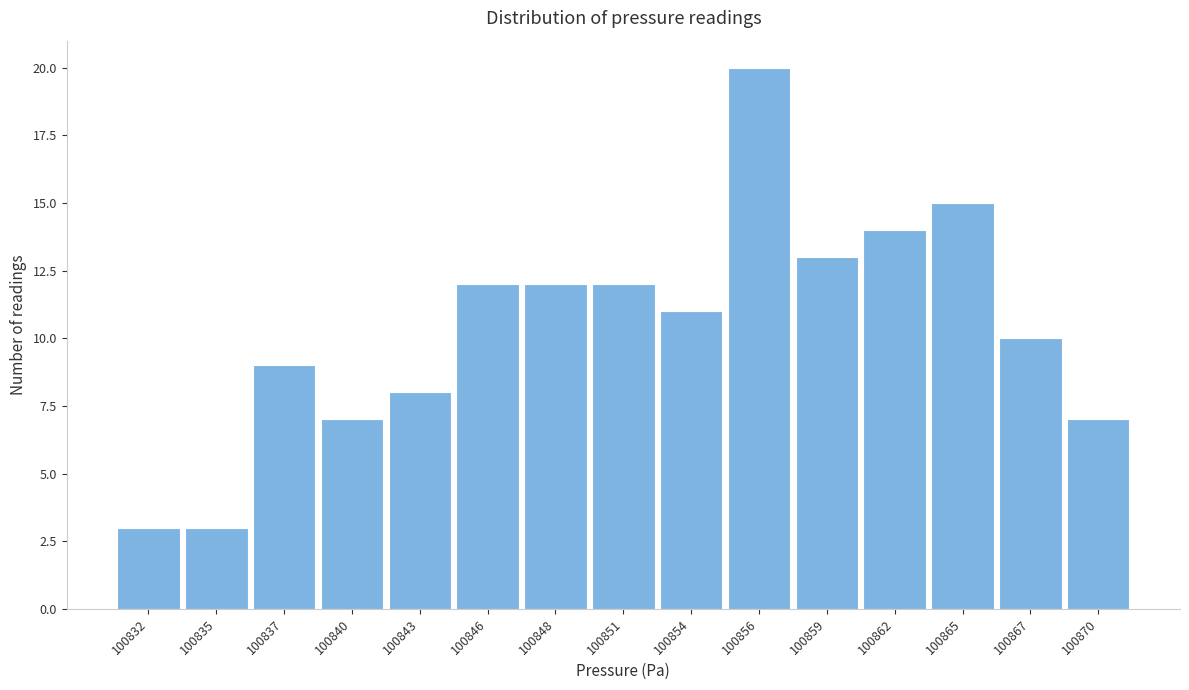

Reading left to right, transcribe all the data shown in this chart.

100832=3	100835=3	100837=9	100840=7	100843=8	100846=12	100848=12	100851=12	100854=11	100856=20	100859=13	100862=14	100865=15	100867=10	100870=7